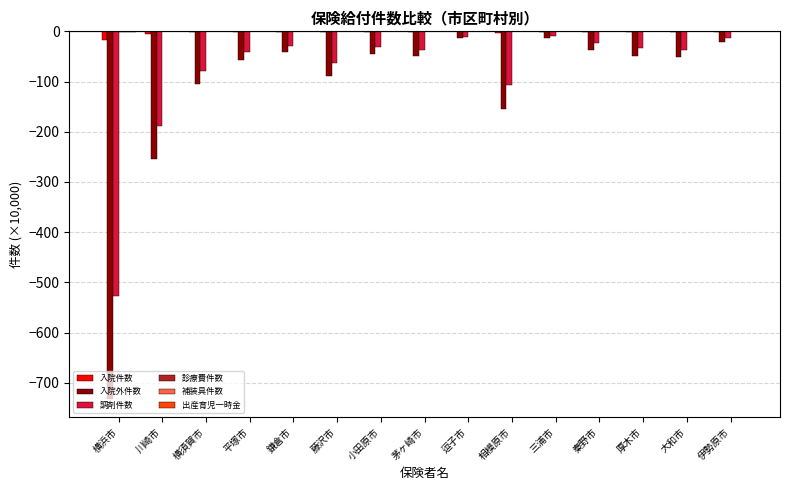

Count the number of data series in this chart.

6